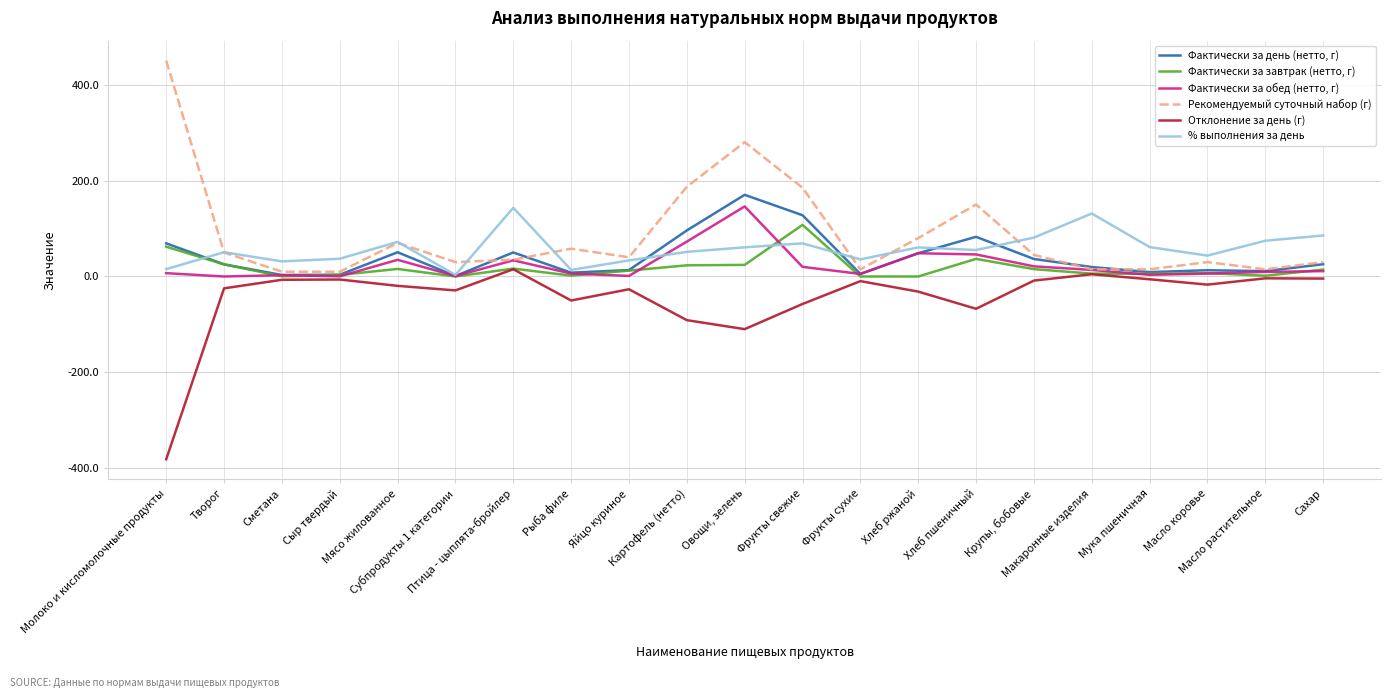

What is the total value across all series at Сметана?

41.0